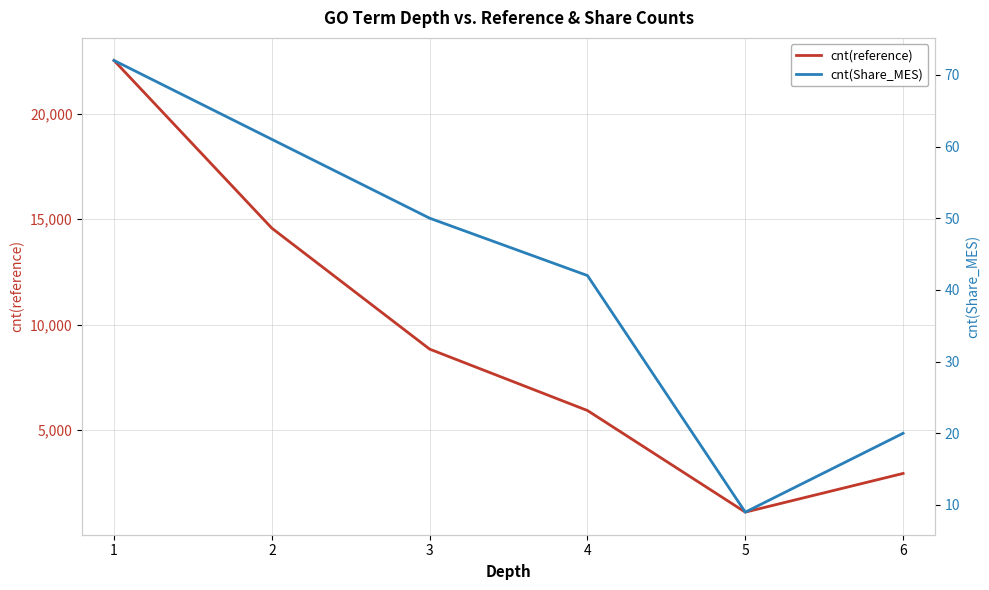

The cnt(reference) series shows 3915 at 6. True or false?

False